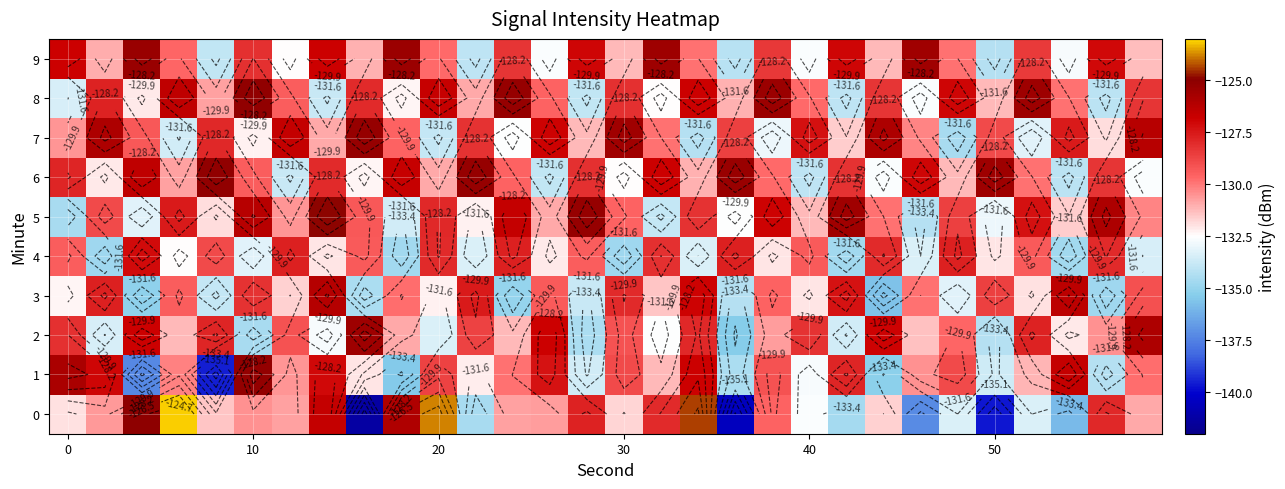

At which category is the sum across all series the highest?

7